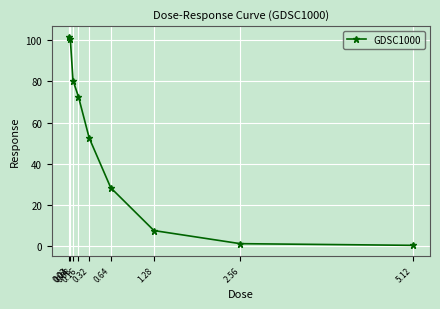

What is the difference between the maximum and minimum values?

101.3